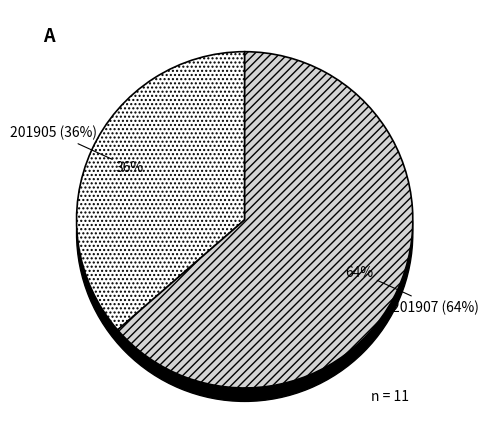

To the nearest percent, what percentage of the pie is 201905?

36%